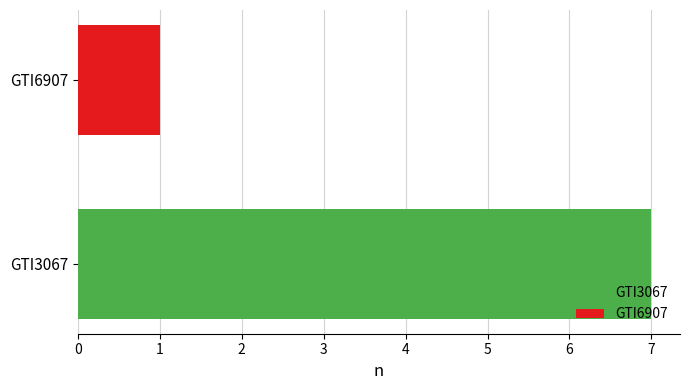

Rank the categories by value from lowest to highest.

GTI6907, GTI3067